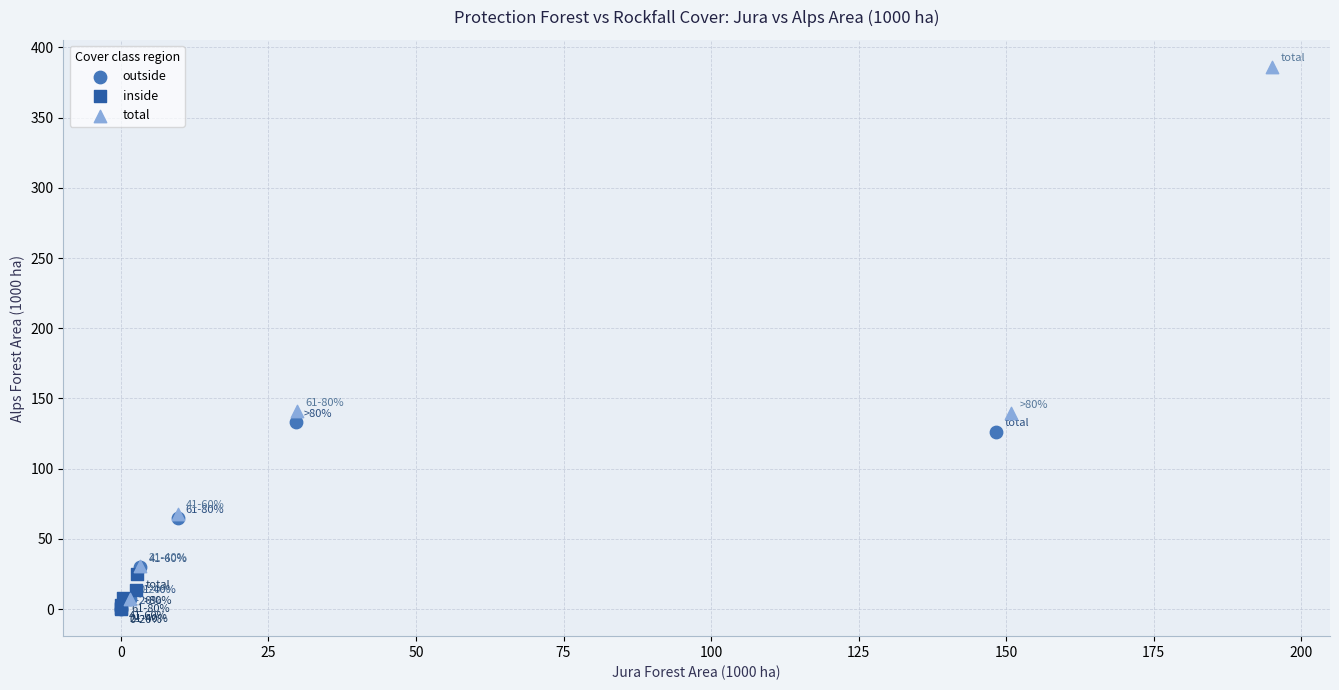

Which series has the largest Y range (max minus min)?

total